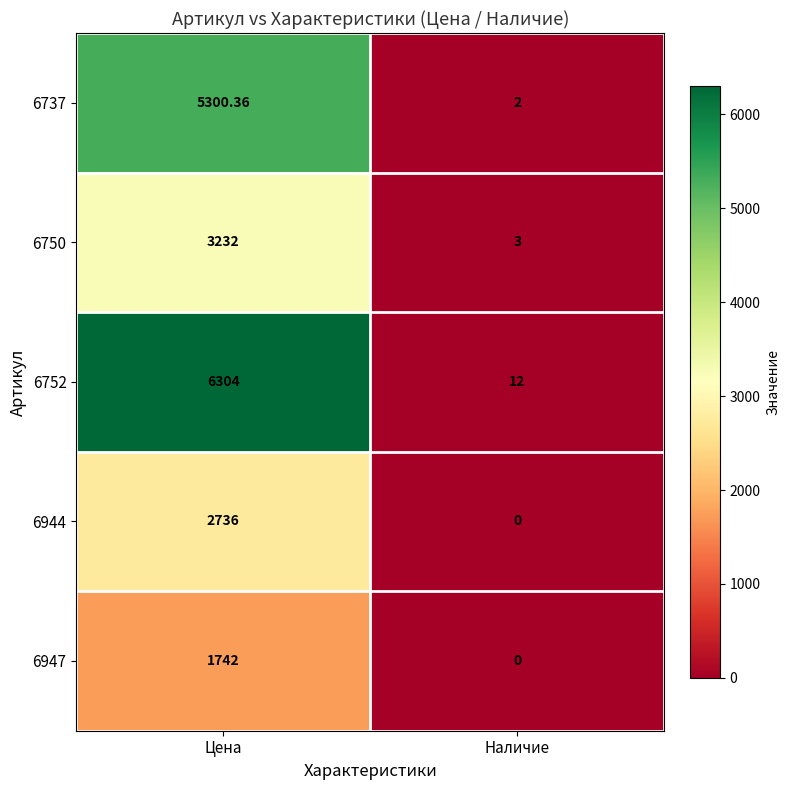

Where does the 6737 series first go above 5300?

Цена